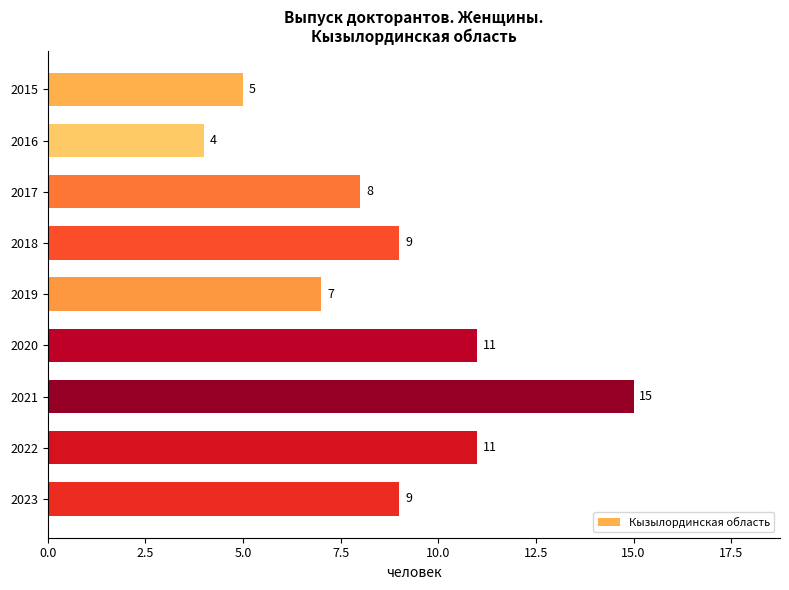

Reading bottom to top, list all the values displayed in this chart.

9	11	15	11	7	9	8	4	5